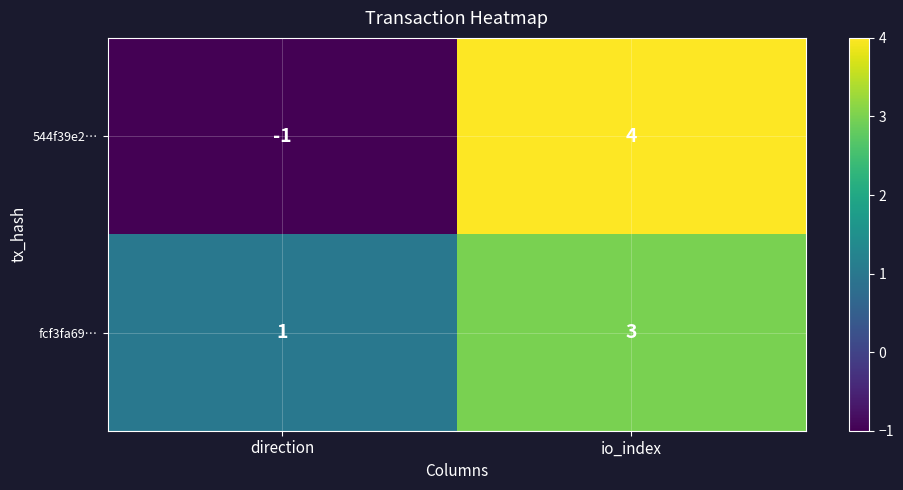

At which category does the chart reach its minimum across all series?

direction